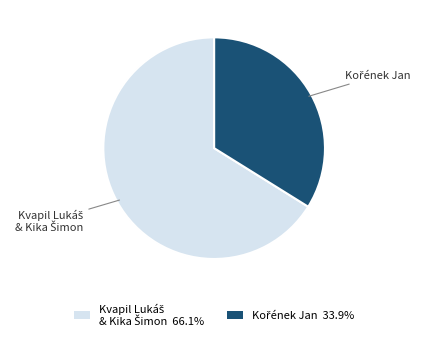

Is there a majority slice in this chart?

Yes